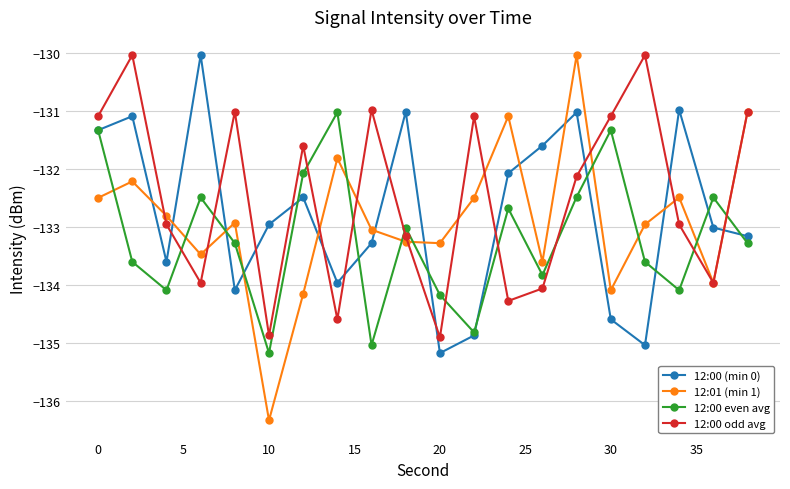

At how many categories does at least one series exceed -132?

16